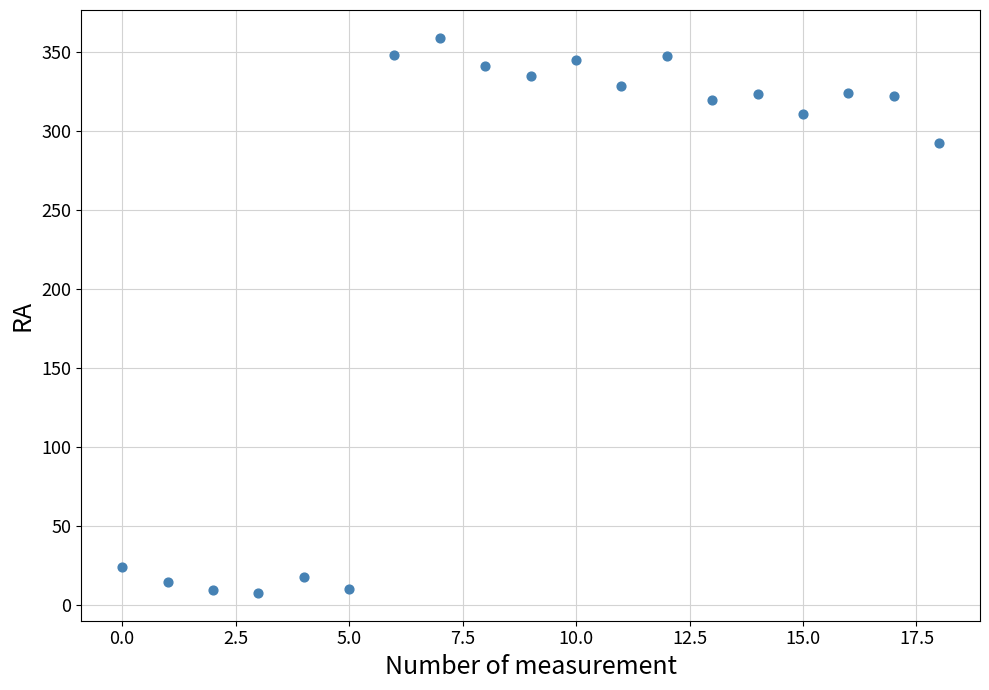

What Y value in the scatter plot is closest to 183?

292.8